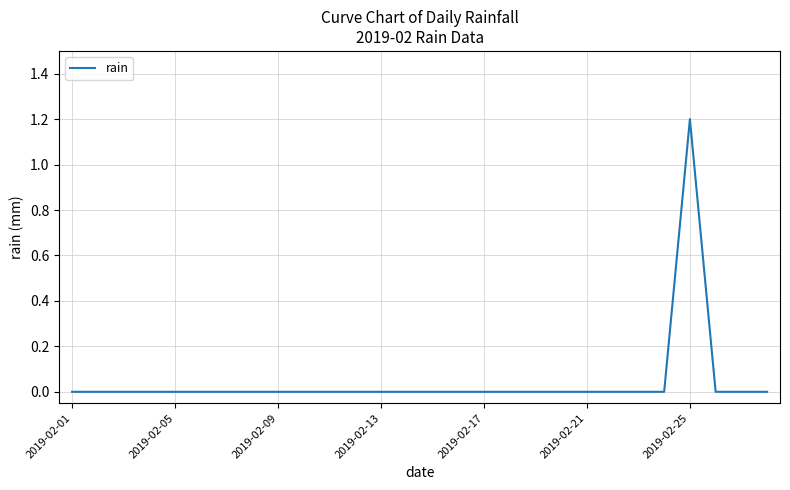

What is the difference between the maximum and minimum values?

1.2